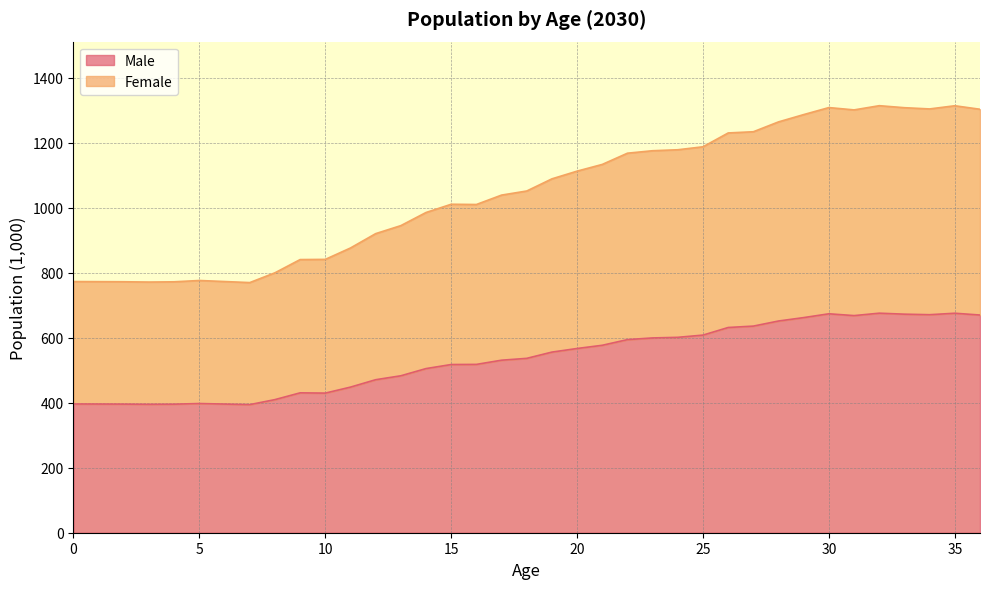

Count the number of data series in this chart.

2